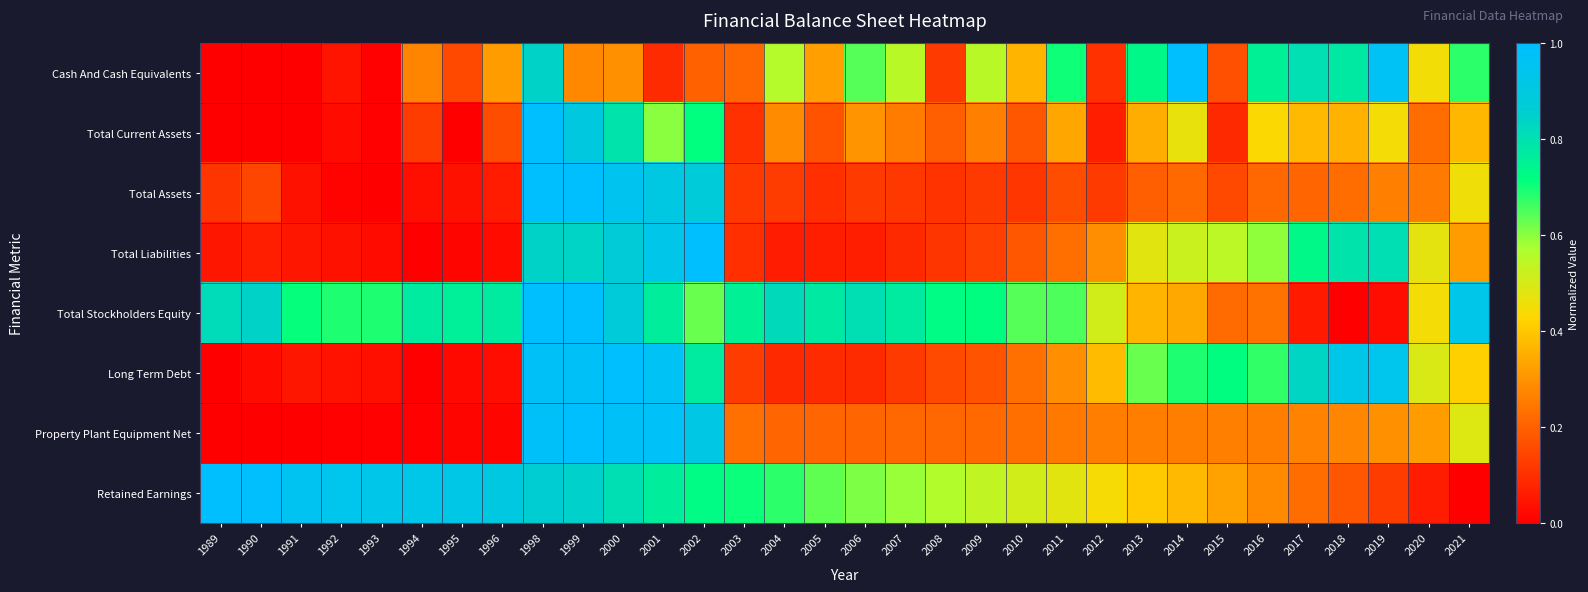

Reading right to left, transcribe all the data shown in this chart.

Cash And Cash Equivalents: 2021=0.7	2020=0.4	2019=1.0	2018=0.8	2017=0.8	2016=0.8	2015=0.2	2014=1.0	2013=0.7	2012=0.1	2011=0.7	2010=0.4	2009=0.5	2008=0.1	2007=0.6	2006=0.6	2005=0.3	2004=0.6	2003=0.2	2002=0.2	2001=0.1	2000=0.3	1999=0.3	1998=0.8	1996=0.3	1995=0.2	1994=0.3	1993=0.0	1992=0.0	1991=0.0	1990=0.0	1989=0.0
Total Current Assets: 2021=0.4	2020=0.2	2019=0.4	2018=0.4	2017=0.4	2016=0.4	2015=0.1	2014=0.5	2013=0.3	2012=0.1	2011=0.3	2010=0.2	2009=0.3	2008=0.2	2007=0.3	2006=0.3	2005=0.2	2004=0.3	2003=0.1	2002=0.7	2001=0.6	2000=0.8	1999=0.9	1998=1.0	1996=0.2	1995=0.0	1994=0.1	1993=0.0	1992=0.0	1991=0.0	1990=0.0	1989=0.0
Total Assets: 2021=0.5	2020=0.3	2019=0.3	2018=0.2	2017=0.2	2016=0.2	2015=0.1	2014=0.2	2013=0.2	2012=0.1	2011=0.2	2010=0.1	2009=0.1	2008=0.1	2007=0.1	2006=0.1	2005=0.1	2004=0.1	2003=0.1	2002=0.9	2001=0.9	2000=1.0	1999=1.0	1998=1.0	1996=0.1	1995=0.0	1994=0.0	1993=0.0	1992=0.0	1991=0.0	1990=0.1	1989=0.1
Total Liabilities: 2021=0.3	2020=0.5	2019=0.8	2018=0.8	2017=0.7	2016=0.6	2015=0.5	2014=0.5	2013=0.5	2012=0.3	2011=0.2	2010=0.2	2009=0.1	2008=0.1	2007=0.1	2006=0.1	2005=0.1	2004=0.1	2003=0.1	2002=1.0	2001=0.9	2000=0.9	1999=0.8	1998=0.8	1996=0.0	1995=0.0	1994=0.0	1993=0.0	1992=0.0	1991=0.0	1990=0.1	1989=0.0
Total Stockholders Equity: 2021=0.9	2020=0.4	2019=0.0	2018=0.0	2017=0.1	2016=0.2	2015=0.2	2014=0.3	2013=0.4	2012=0.5	2011=0.6	2010=0.6	2009=0.7	2008=0.7	2007=0.8	2006=0.8	2005=0.8	2004=0.8	2003=0.8	2002=0.6	2001=0.8	2000=0.9	1999=1.0	1998=1.0	1996=0.8	1995=0.8	1994=0.8	1993=0.7	1992=0.7	1991=0.7	1990=0.8	1989=0.8
Long Term Debt: 2021=0.4	2020=0.5	2019=0.9	2018=0.9	2017=0.8	2016=0.7	2015=0.7	2014=0.7	2013=0.6	2012=0.4	2011=0.3	2010=0.2	2009=0.2	2008=0.2	2007=0.1	2006=0.1	2005=0.1	2004=0.1	2003=0.1	2002=0.8	2001=1.0	2000=1.0	1999=1.0	1998=1.0	1996=0.0	1995=0.0	1994=0.0	1993=0.0	1992=0.0	1991=0.0	1990=0.0	1989=0.0
Property Plant Equipment Net: 2021=0.5	2020=0.3	2019=0.3	2018=0.3	2017=0.3	2016=0.3	2015=0.3	2014=0.3	2013=0.3	2012=0.3	2011=0.2	2010=0.2	2009=0.2	2008=0.2	2007=0.2	2006=0.2	2005=0.2	2004=0.2	2003=0.2	2002=0.9	2001=1.0	2000=1.0	1999=1.0	1998=1.0	1996=0.0	1995=0.0	1994=0.0	1993=0.0	1992=0.0	1991=0.0	1990=0.0	1989=0.0
Retained Earnings: 2021=0.0	2020=0.1	2019=0.1	2018=0.2	2017=0.2	2016=0.3	2015=0.3	2014=0.4	2013=0.4	2012=0.4	2011=0.5	2010=0.5	2009=0.5	2008=0.6	2007=0.6	2006=0.6	2005=0.6	2004=0.7	2003=0.7	2002=0.7	2001=0.8	2000=0.8	1999=0.8	1998=0.9	1996=0.9	1995=0.9	1994=0.9	1993=0.9	1992=0.9	1991=1.0	1990=1.0	1989=1.0